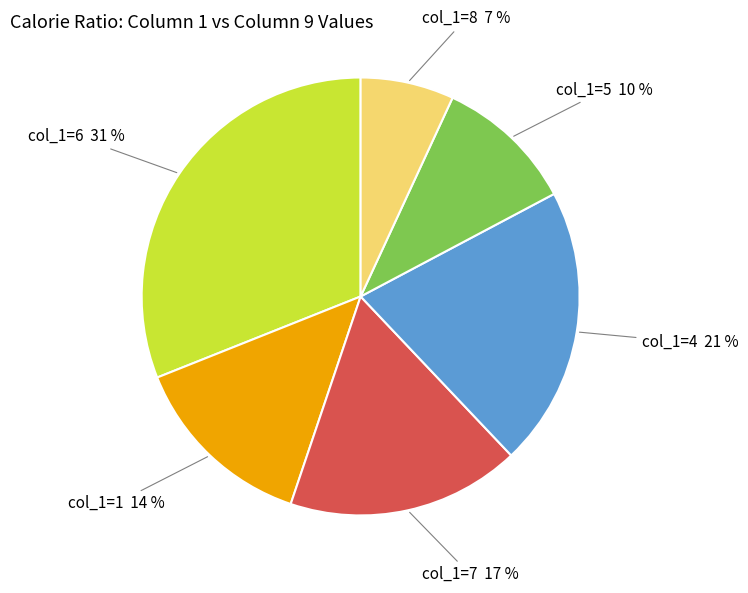

Does any single category account for the majority?

No